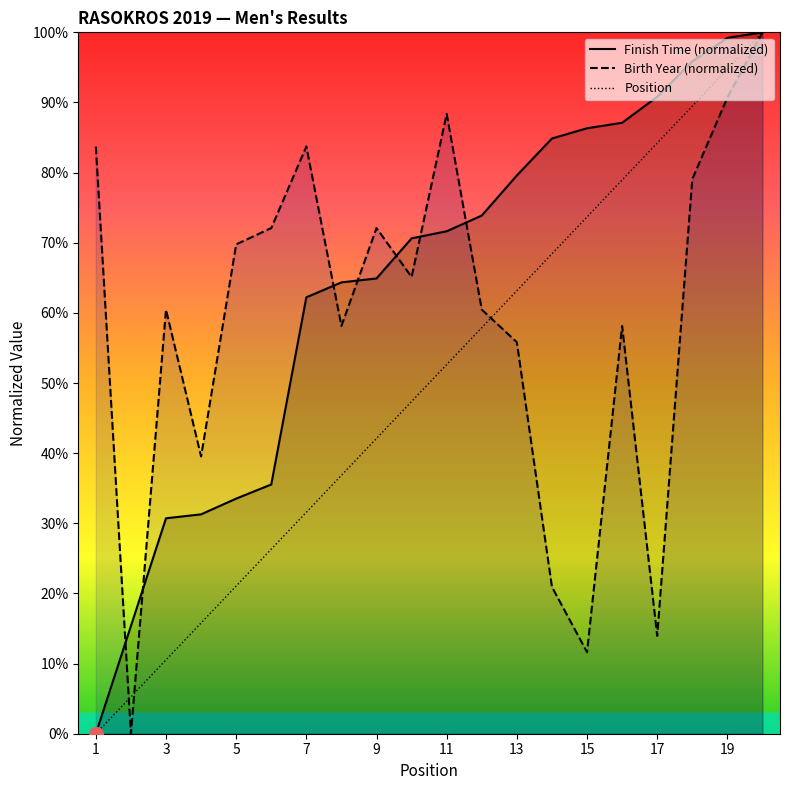

Which series has the largest range (max minus min)?

Finish Time (min+sec/60)